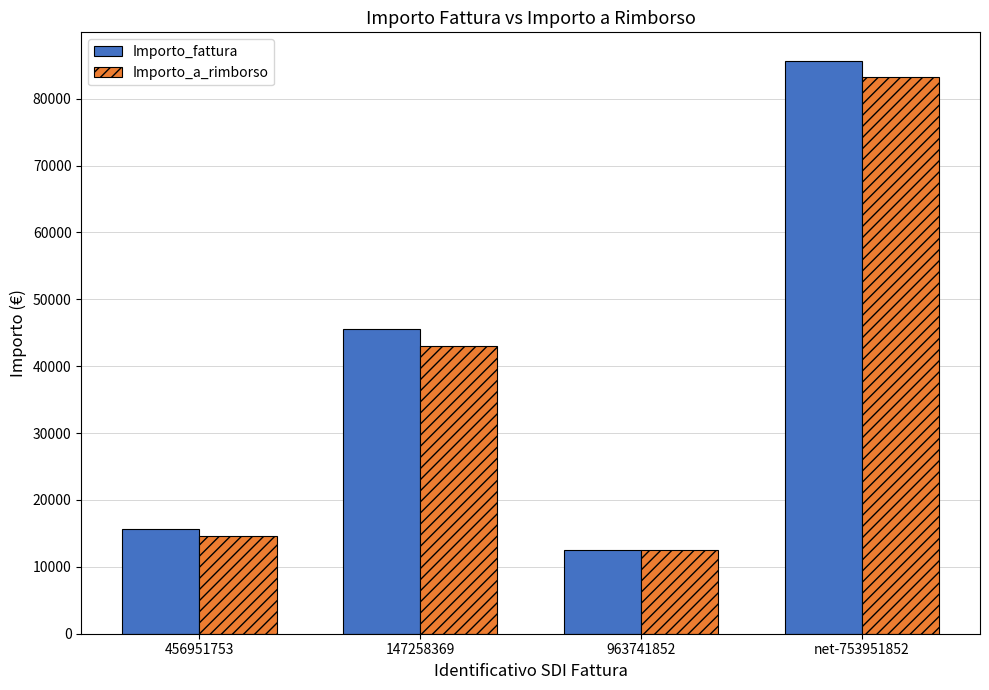

Rank the categories by Importo_fattura value from highest to lowest.

net-753951852, 147258369, 456951753, 963741852